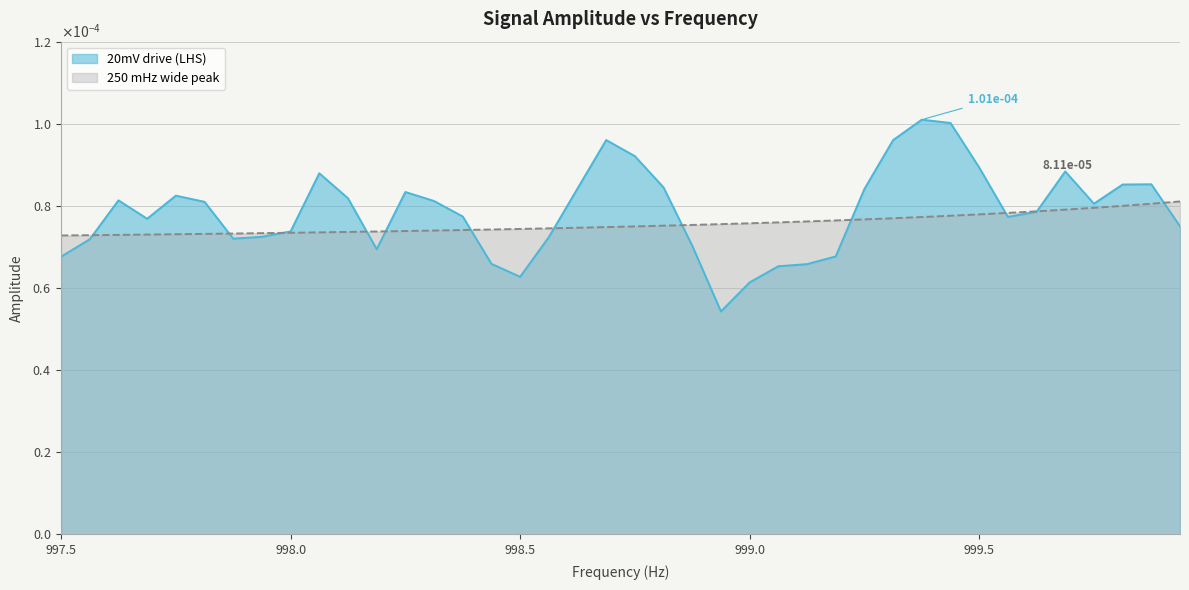

True or false: 250 mHz wide peak has a value of 0.0 at 999.0.

False